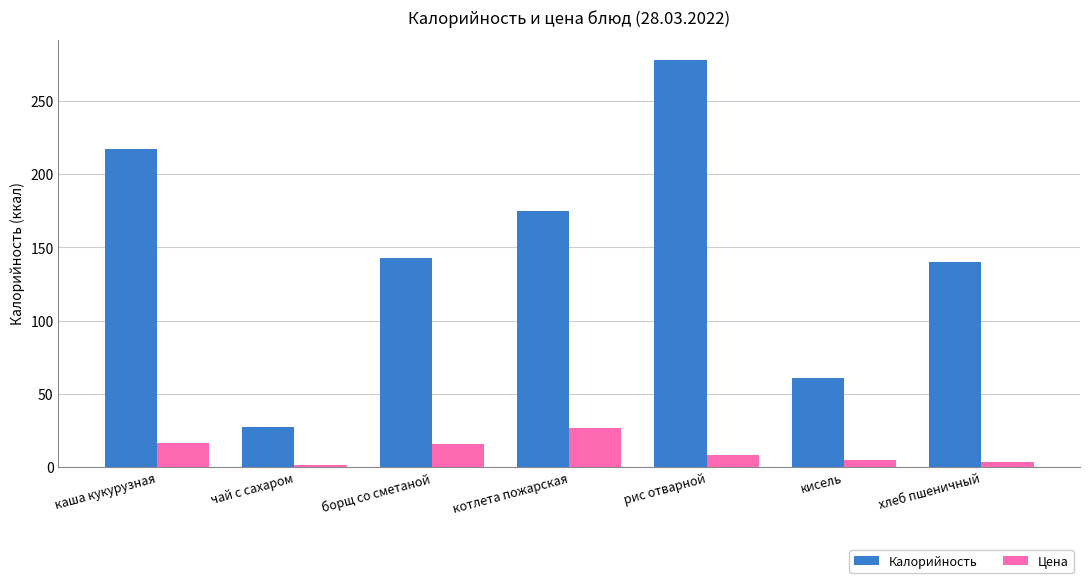

At which label is Калорийность closest to 152?

борщ со сметаной